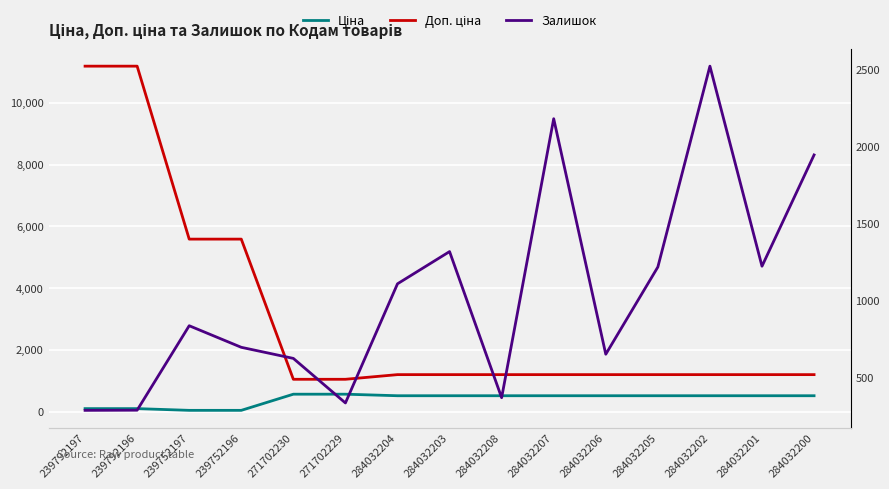

Between 284032204 and 284032208, which series saw the biggest shift?

Залишок